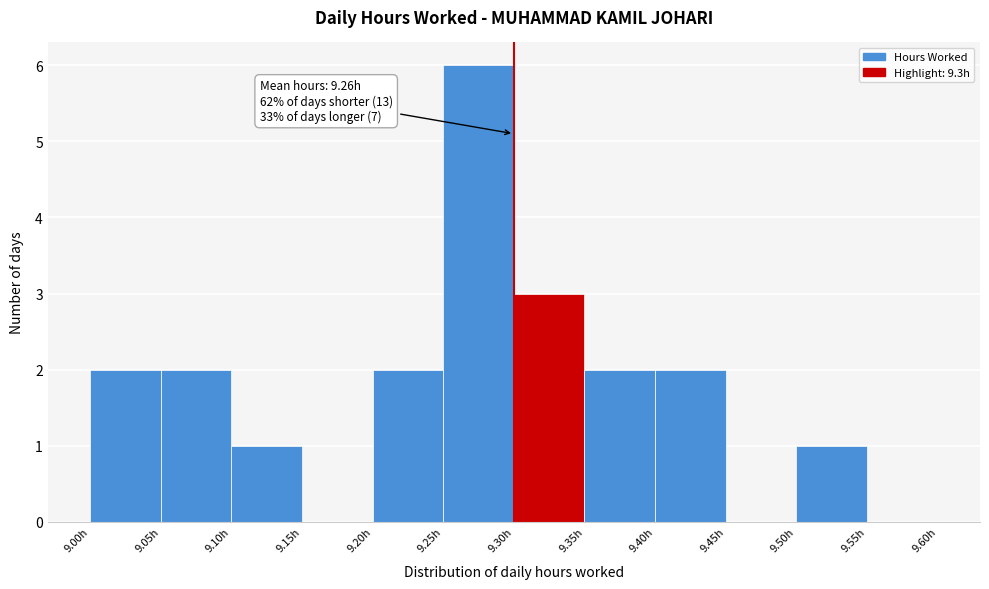

Which range on the x-axis has the tallest bar?

9.25 to 9.30